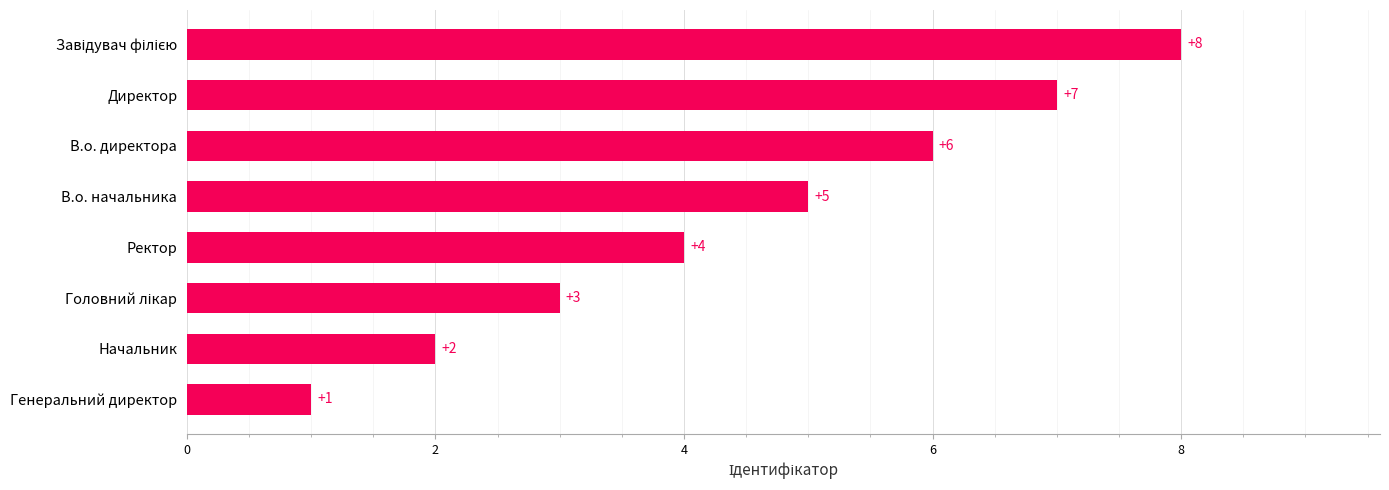

How many distinct data groups are displayed?

1